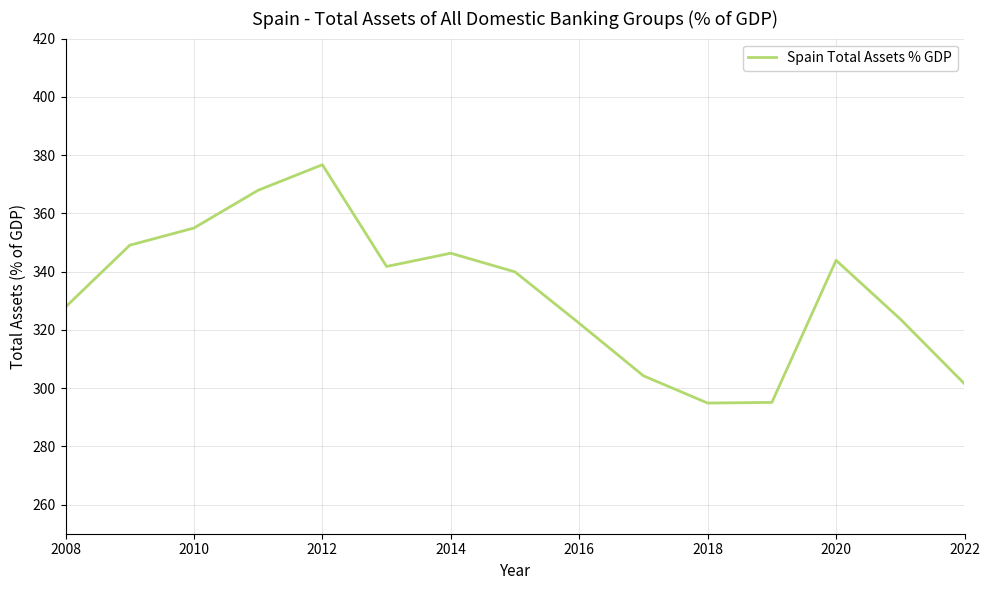

What is the minimum value shown in the chart?

294.9